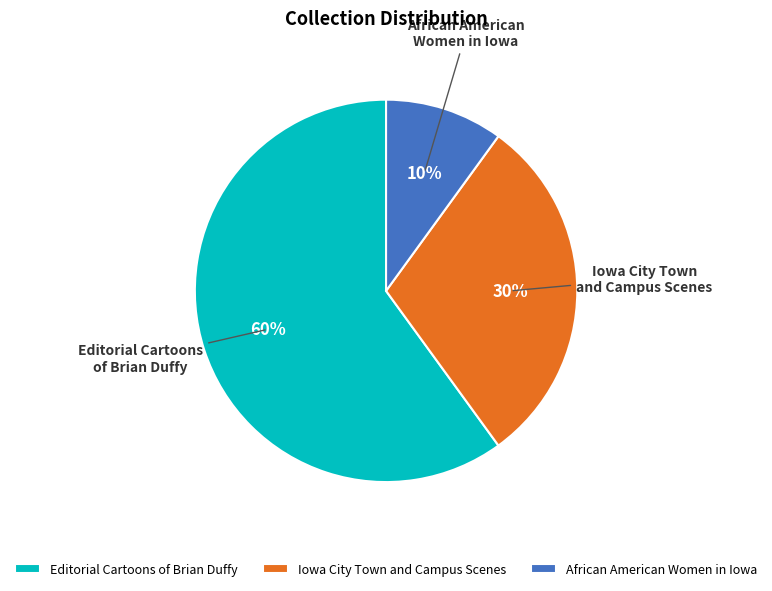

What is the largest slice in the pie chart?

Editorial Cartoons of Brian Duffy